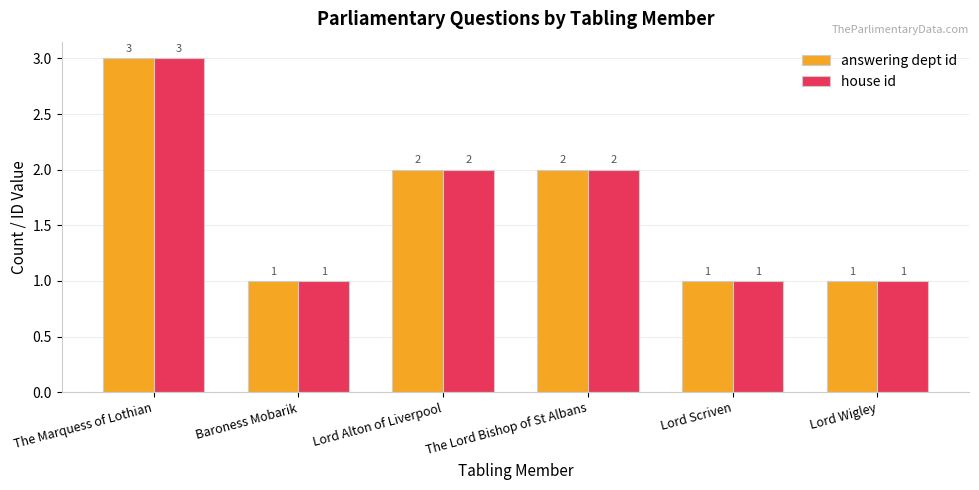

Count the house id values in the range 1 to 2.

5